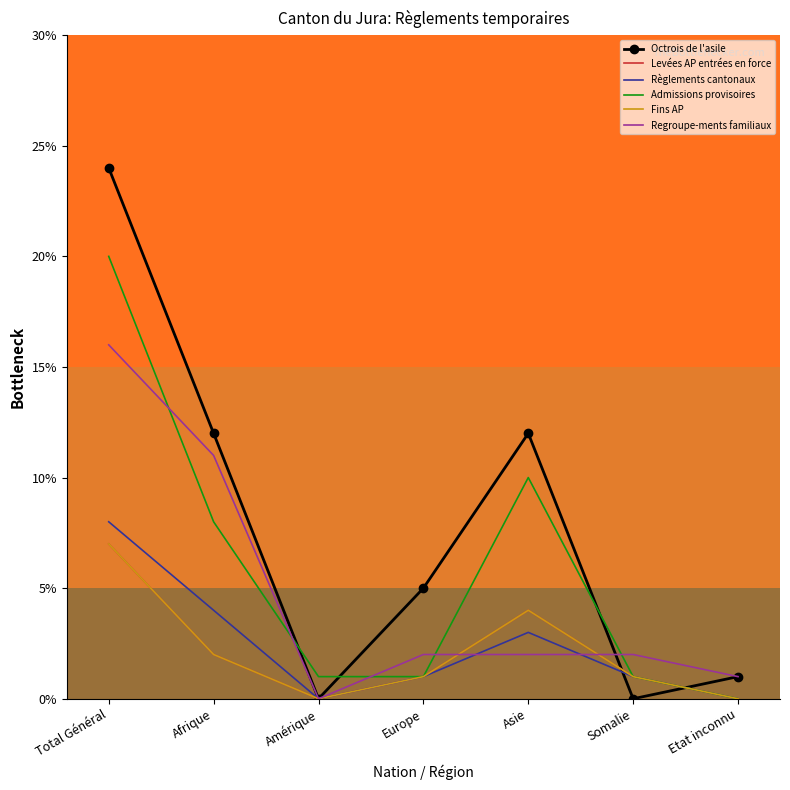

Which category has the lowest value across all series?

Amérique